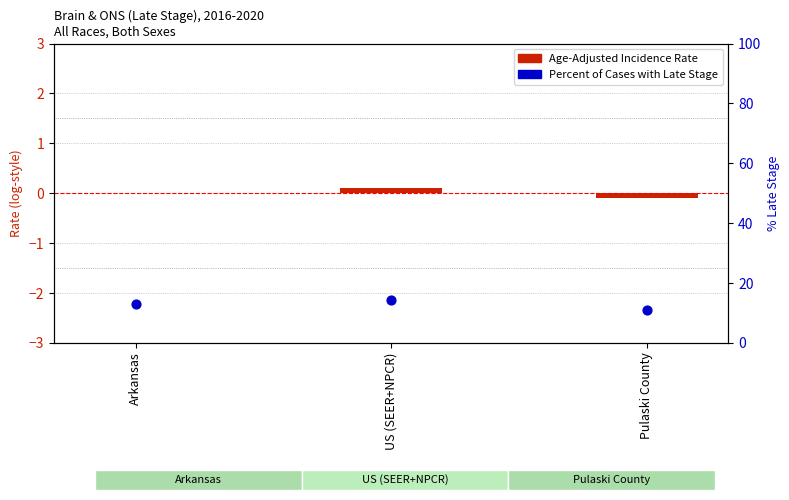

Which series reaches the maximum Y coordinate?

Percent of Cases with Late Stage